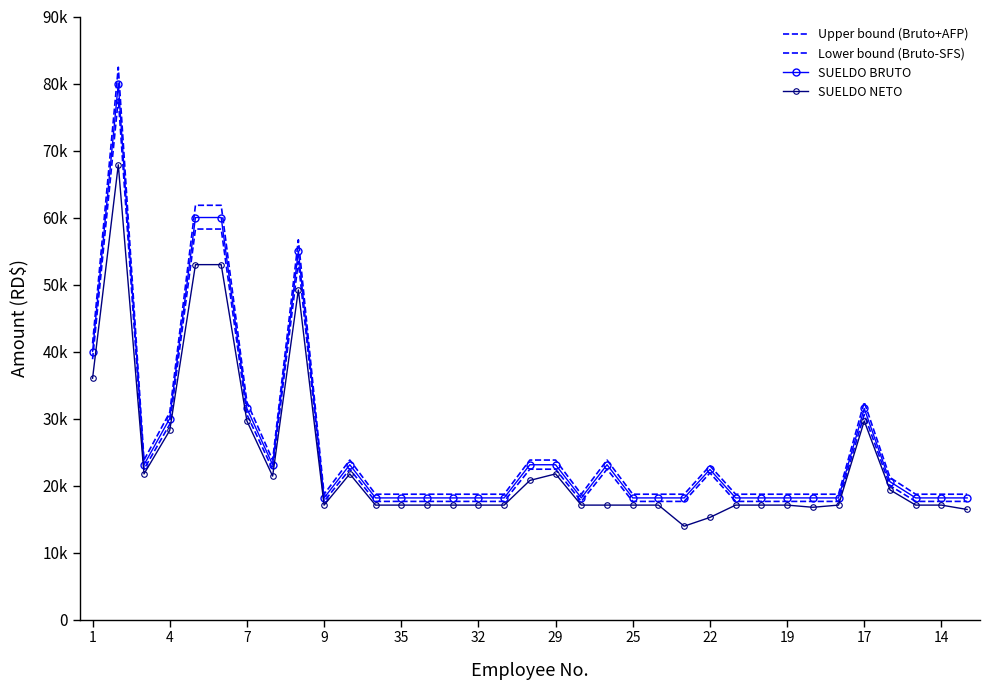

What is the maximum value shown in the chart?

82432.0